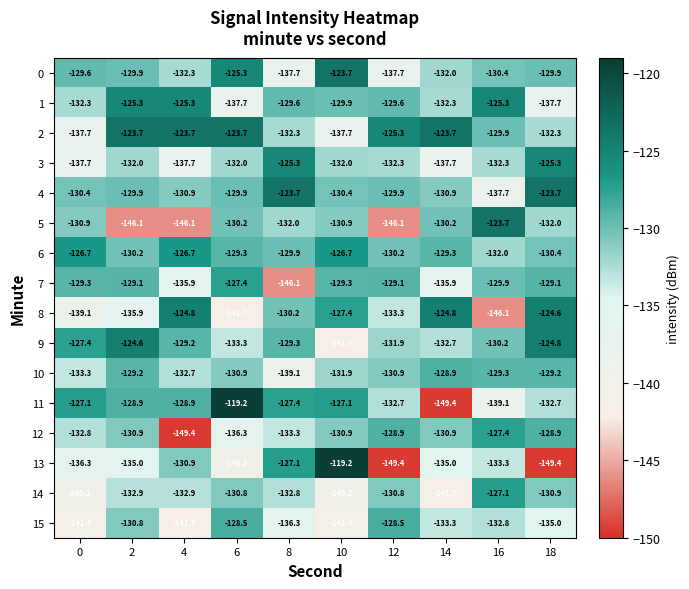

What is the total value across all series at 16?

-2106.5